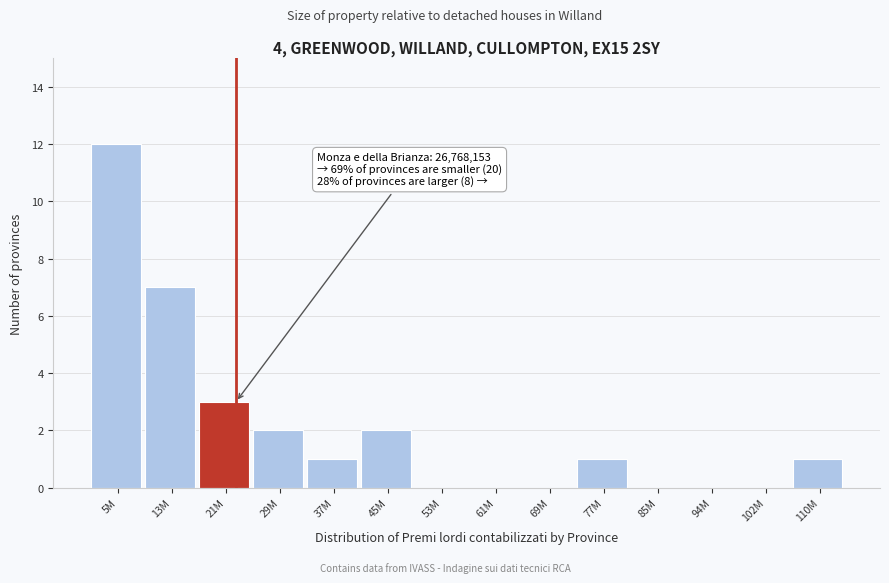

Reading left to right, transcribe all the data shown in this chart.

5M=12	13M=7	21M=3	29M=2	37M=1	45M=2	53M=0	61M=0	69M=0	77M=1	85M=0	94M=0	102M=0	110M=1